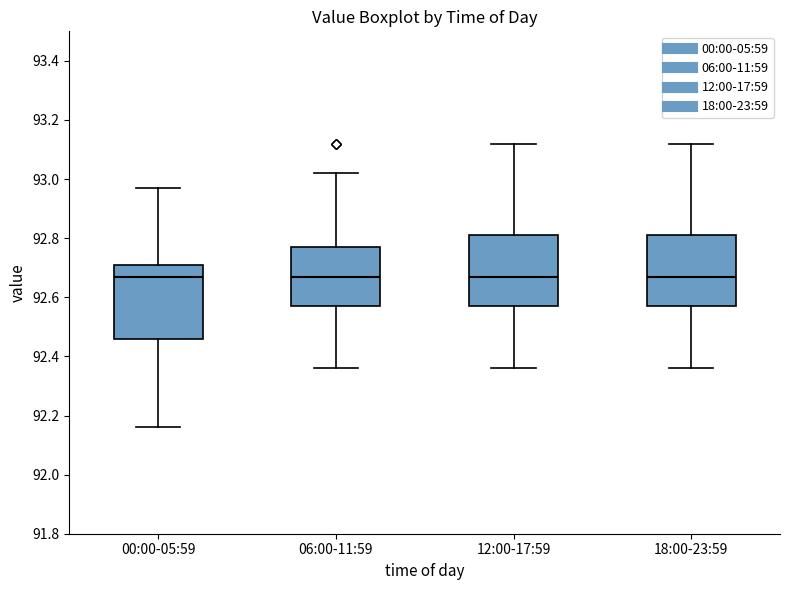

Reading left to right, transcribe this box plot: for each box, give where its median line is, the range the box spans, and where its two whiskers end, as read against the y-axis. The values are not printed on the chart, so give them approximately, as read against the axis.

00:00-05:59: median 92.68, box 92.46 to 92.72, whiskers 92.16 to 92.98
06:00-11:59: median 92.68, box 92.58 to 92.78, whiskers 92.36 to 93.02
12:00-17:59: median 92.68, box 92.58 to 92.82, whiskers 92.36 to 93.12
18:00-23:59: median 92.68, box 92.58 to 92.82, whiskers 92.36 to 93.12